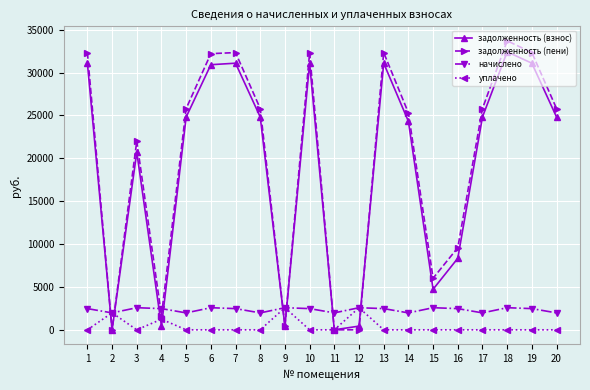

Where is the first local minimum for начислено?

2